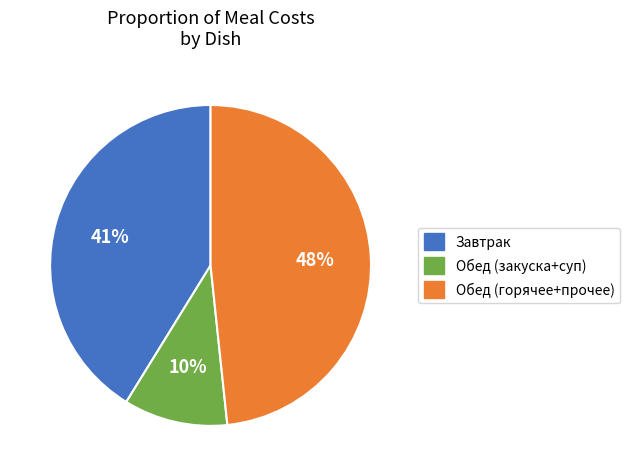

To the nearest percent, what is the average slice percentage?

33%